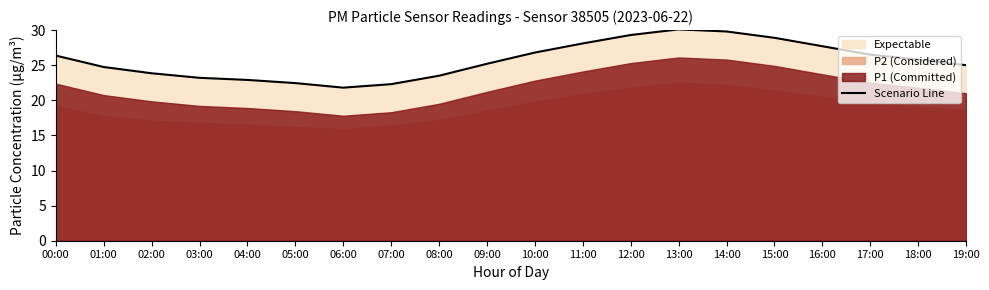

What is the sum of all values?

514.3